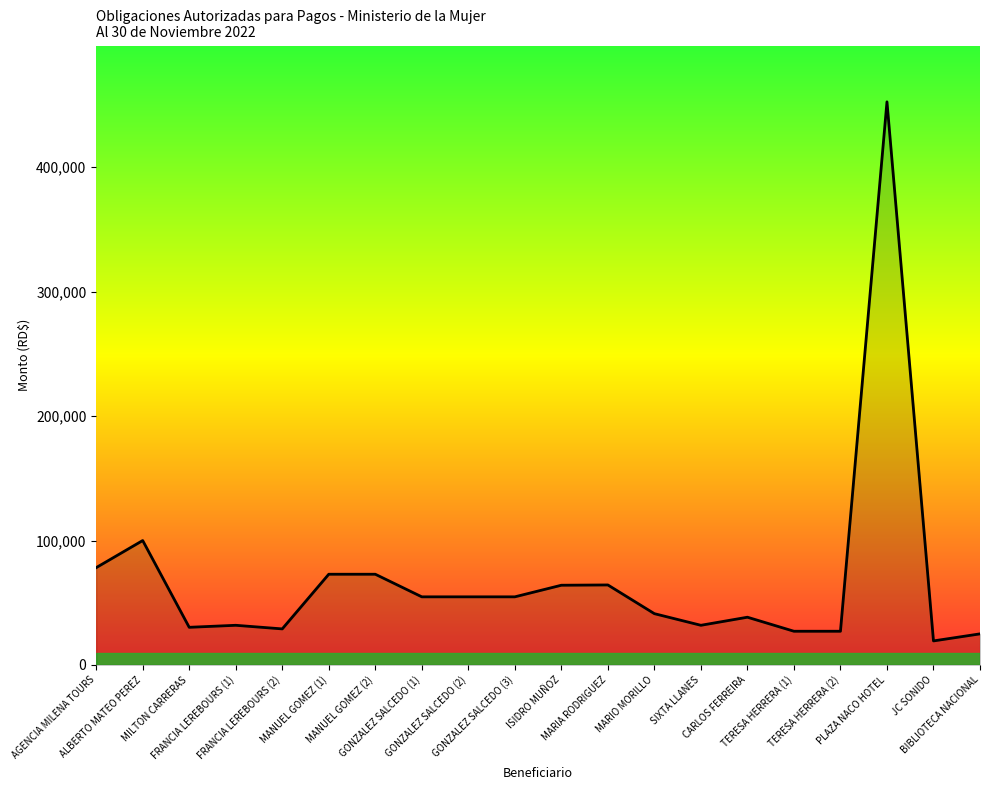

What is the smallest value displayed?

19326.1